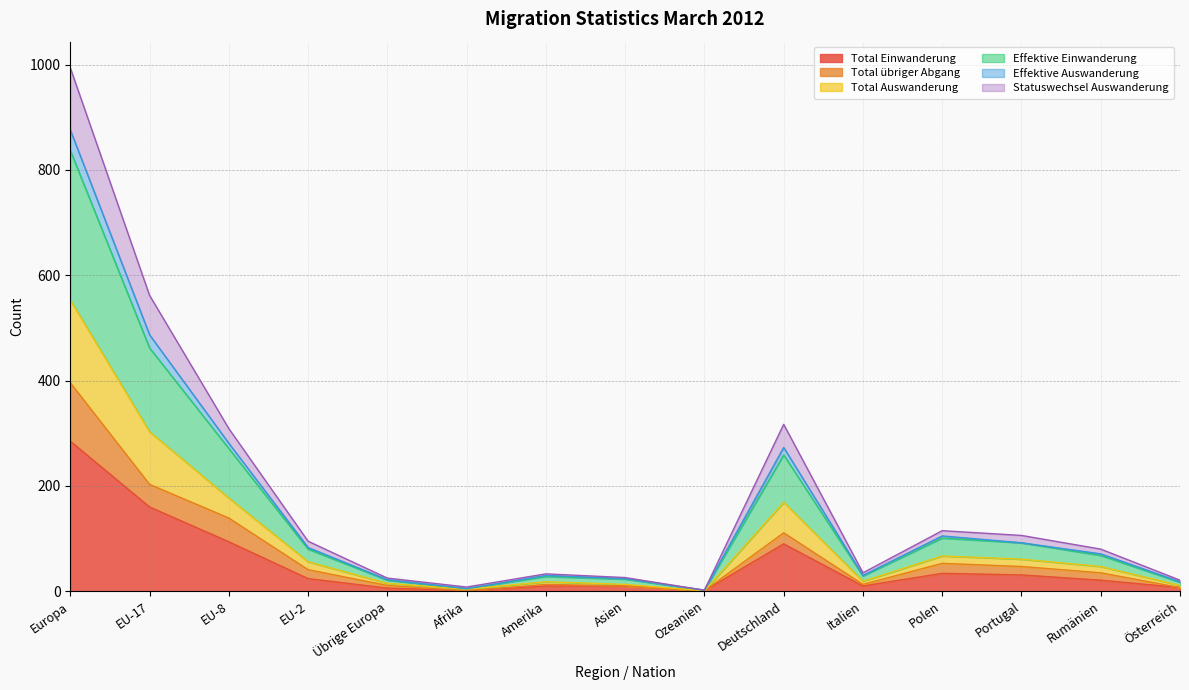

The value of Total Einwanderung at Portugal is 31. True or false?

True